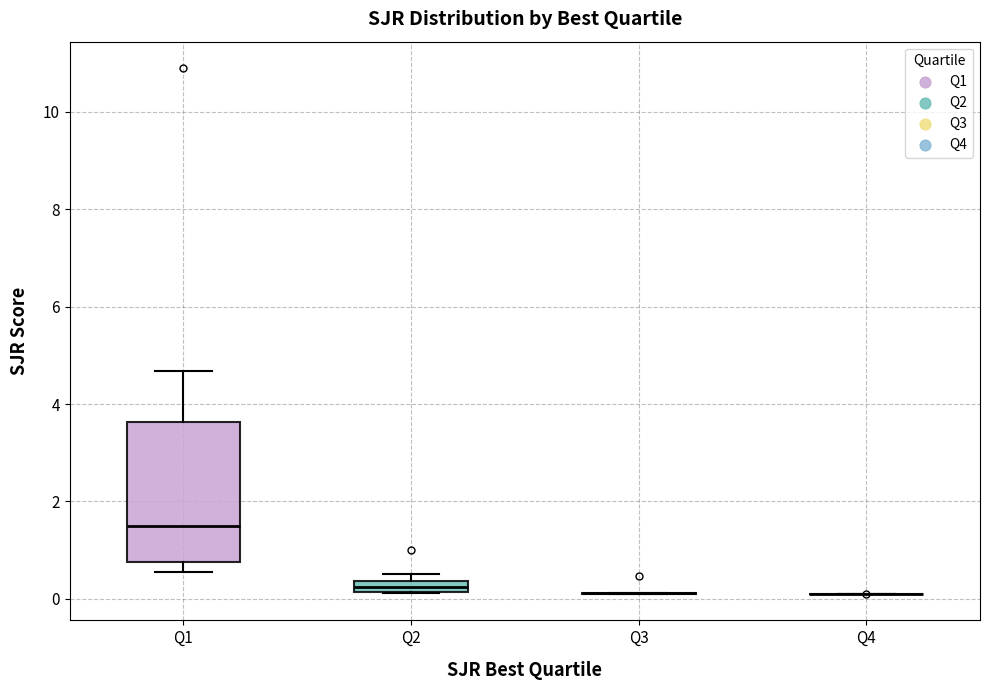

Which box is the tallest, from its lower edge to its upper edge?

Q1